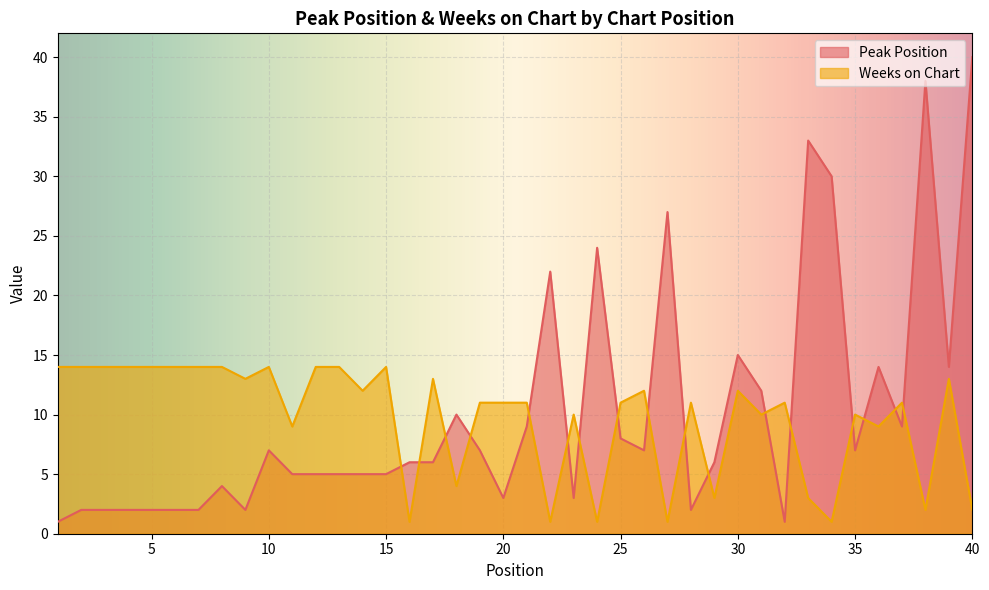

What value does the Weeks on Chart series have at 4?

14